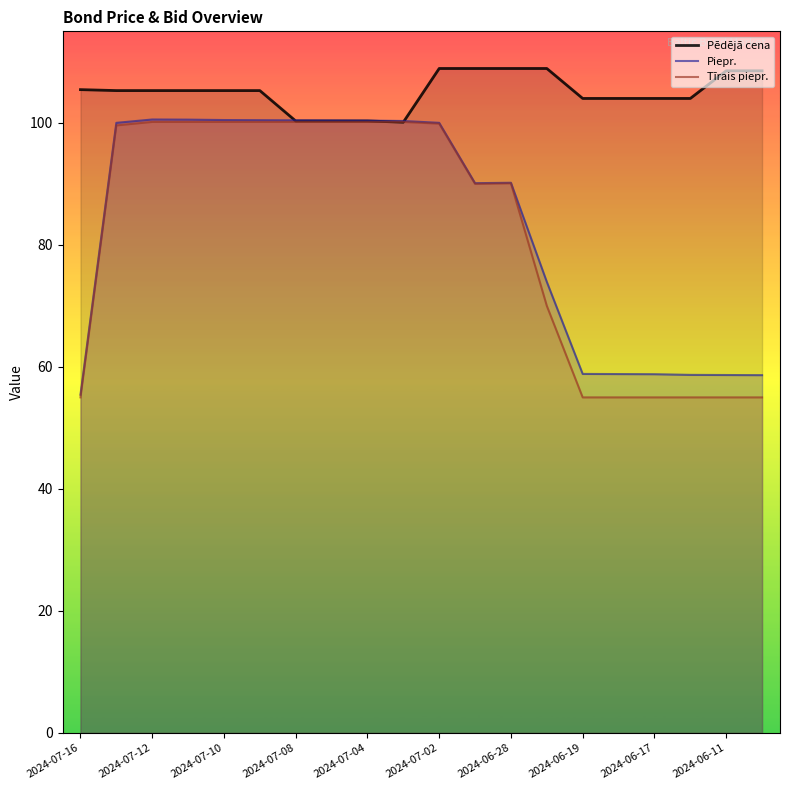

How many data points in Piepr. are less than 100?

10